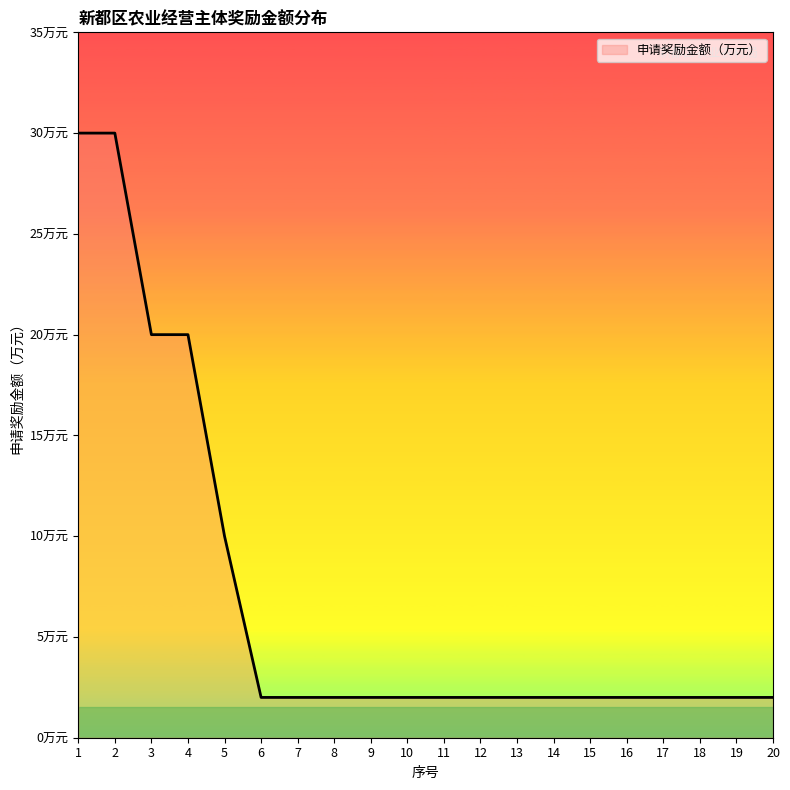

True or false: there are more than 1 points higher than both neighbors.

False